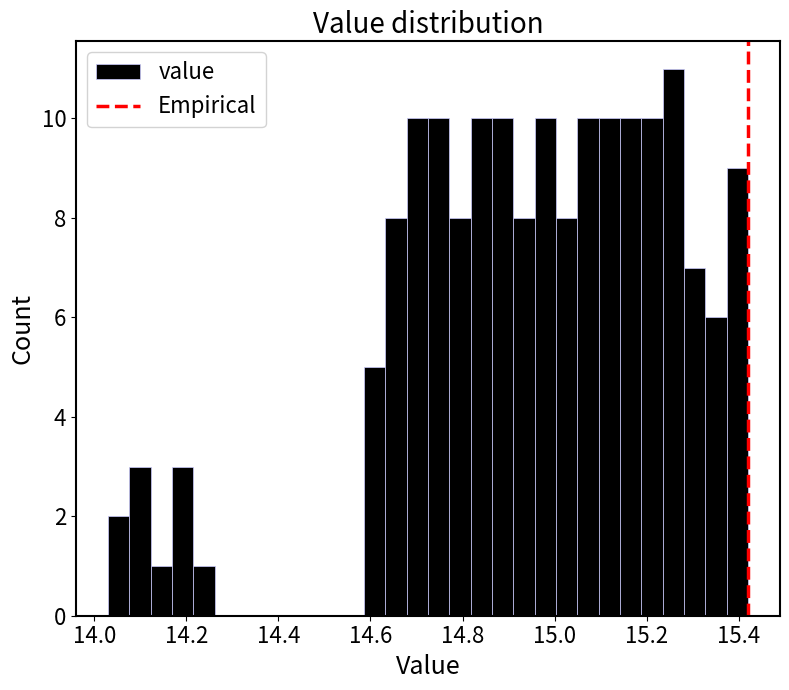

Around what value on the x-axis is the tallest bar? Give the approximate position of its centre, as read against the axis.

15.26